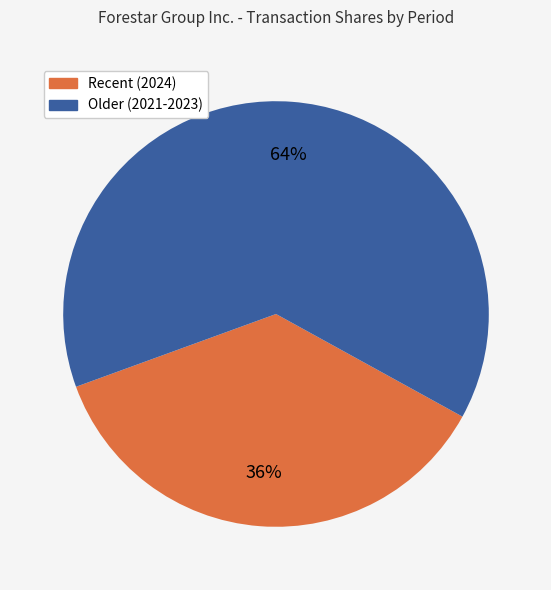

To the nearest percent, what is the average slice percentage?

50%